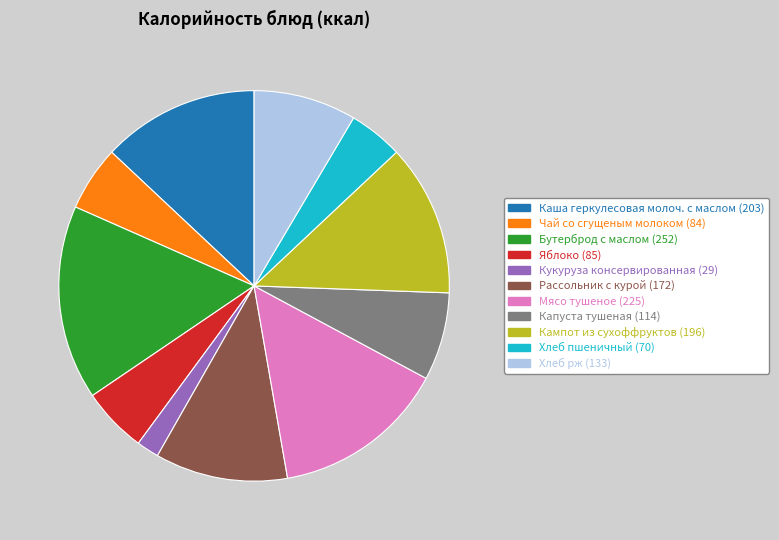

The Кукуруза консервированная slice represents 2% of the pie. True or false?

True